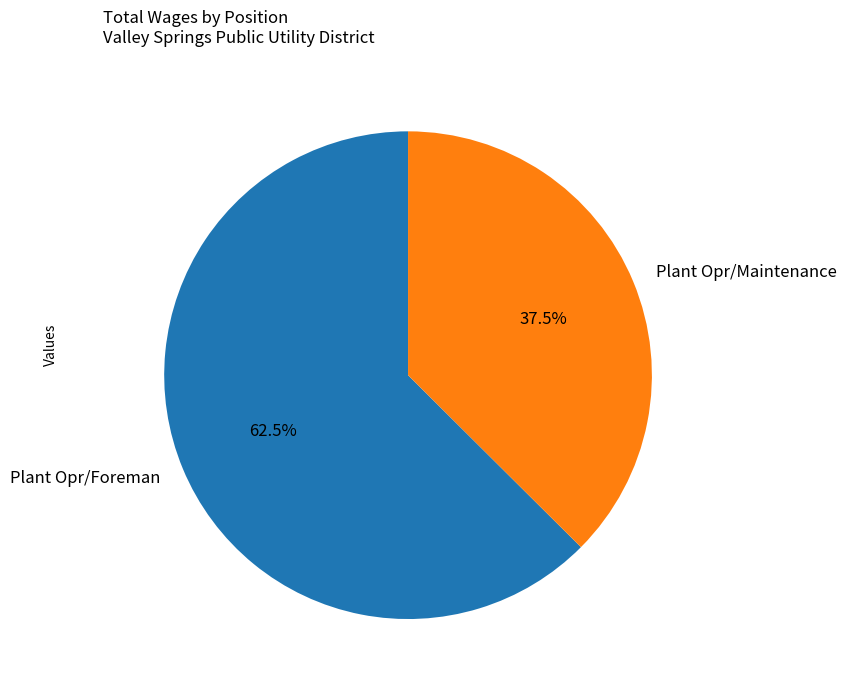

Between Plant Opr/Foreman and Plant Opr/Maintenance, which is larger?

Plant Opr/Foreman